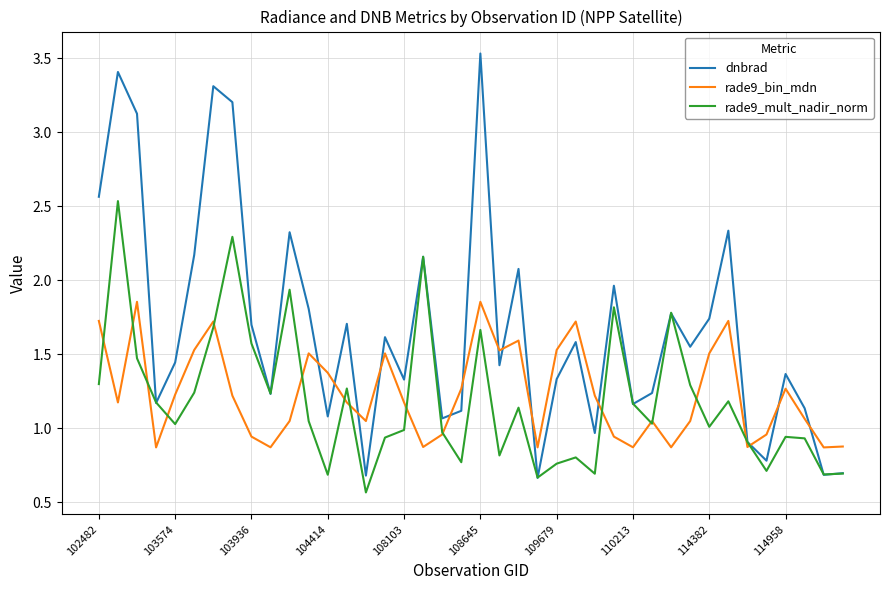

What is the highest value of the dnbrad series?

3.5